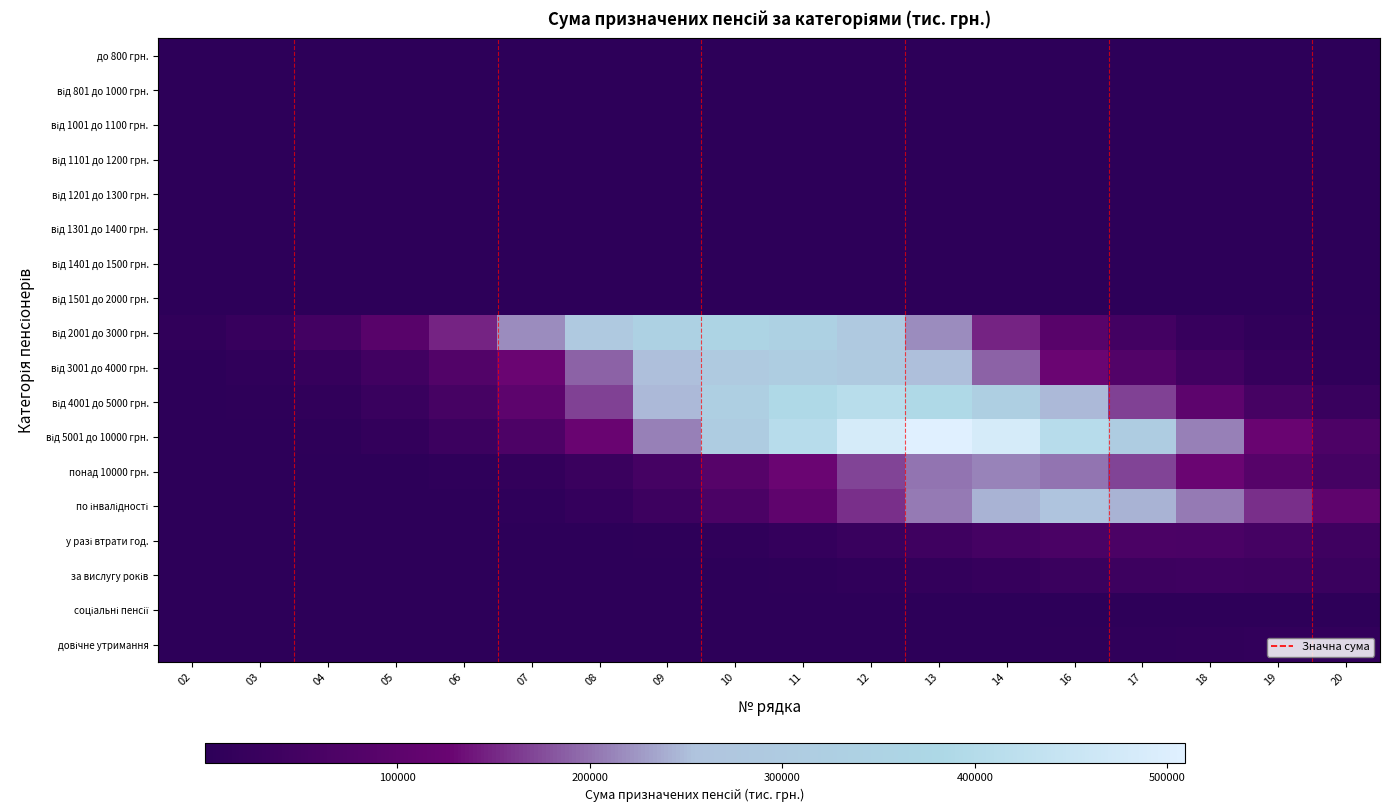

List the series in order of their peak value, highest first.

від 5001 до 10000 грн., від 4001 до 5000 грн., від 2001 до 3000 грн., від 3001 до 4000 грн., по інвалідності, понад 10000 грн., у разі втрати год., за вислугу років, довічне утримання, соціальні пенсії, від 1401 до 1500 грн., від 1501 до 2000 грн., від 1101 до 1200 грн., від 801 до 1000 грн., від 1301 до 1400 грн., до 800 грн., від 1001 до 1100 грн., від 1201 до 1300 грн.